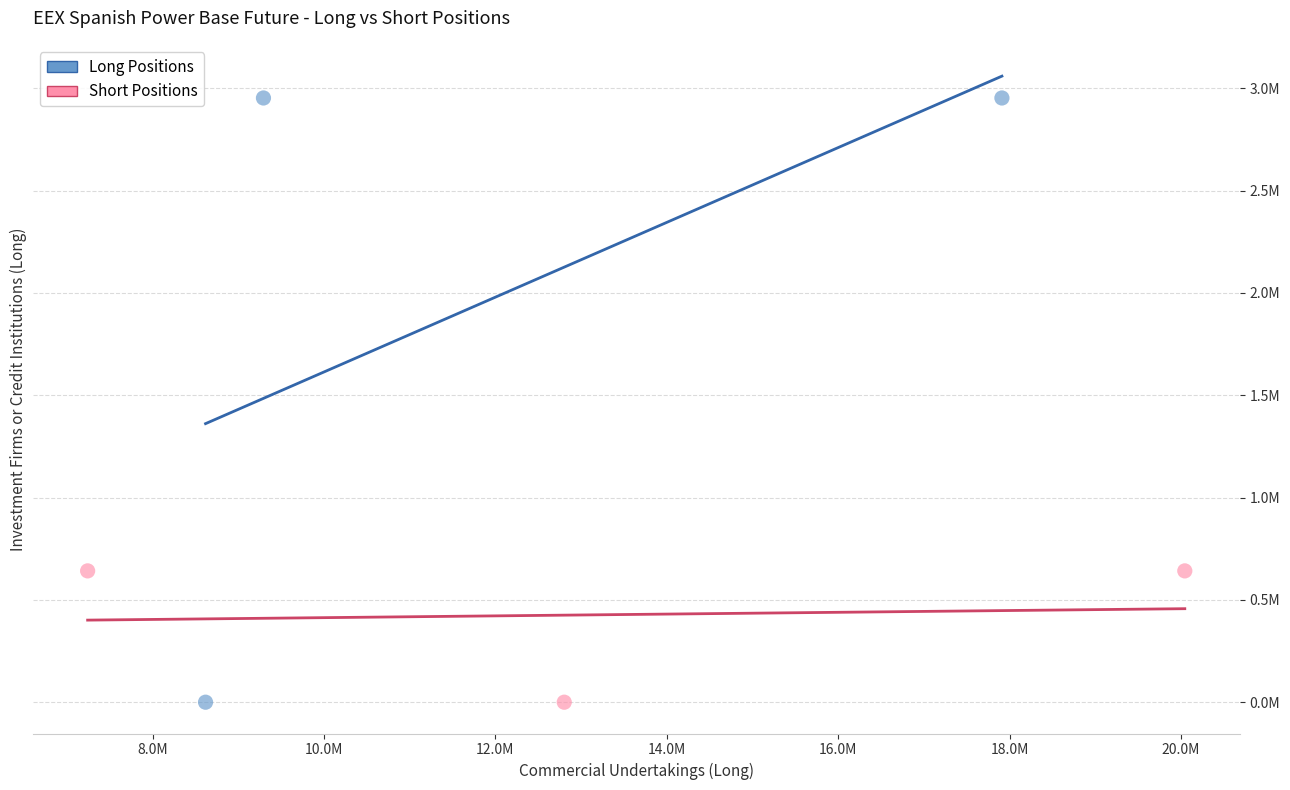

What are all the series names shown in the legend?

Long Positions, Short Positions